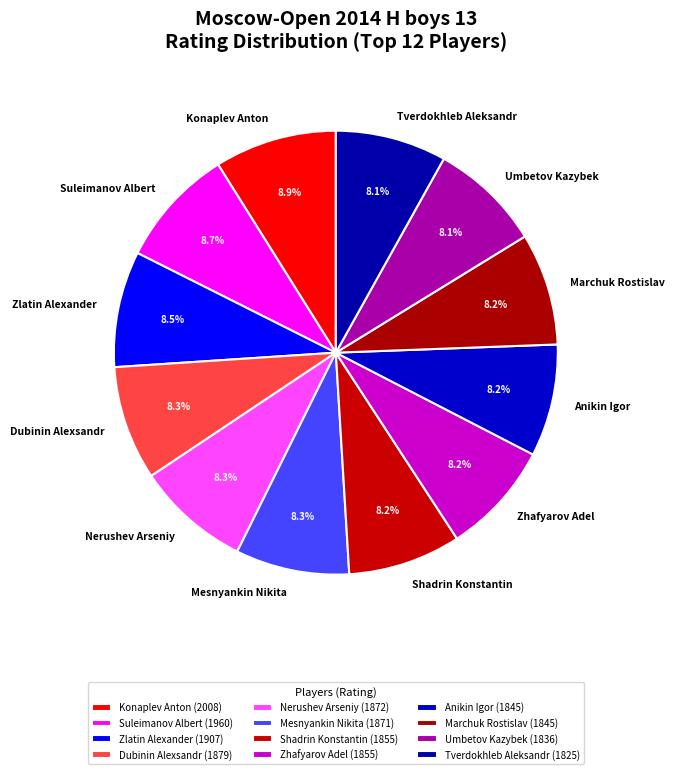

Approximately how many times larger is the value at Marchuk Rostislav compared to Mesnyankin Nikita?

1.0